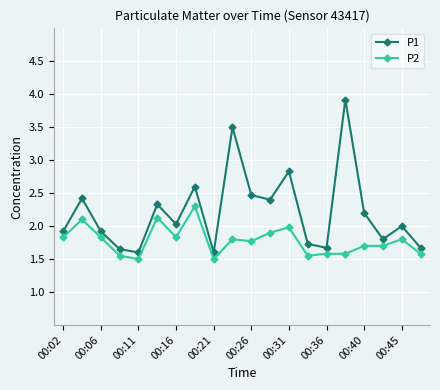

Rank the series by their average value, from lowest to highest.

P2, P1